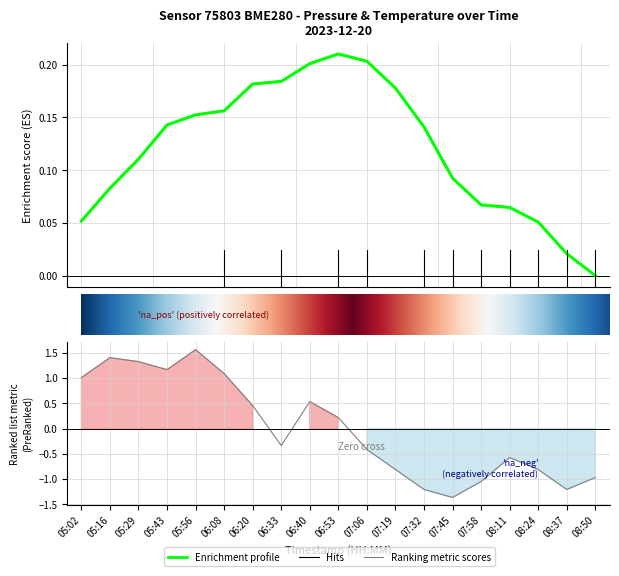

At which category does the data reach its first local peak?

05:16